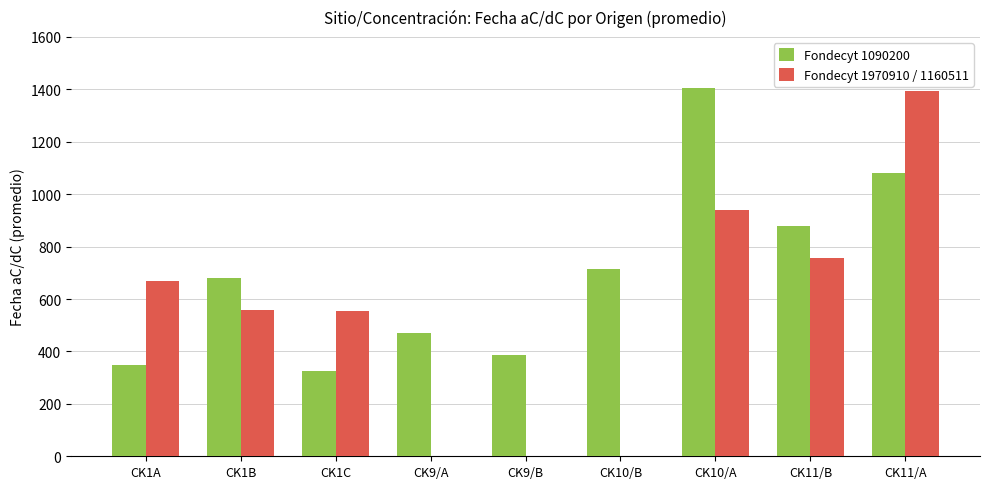

Which series changed the most between CK9/B and CK11/B?

Fondecyt 1970910 / 1160511